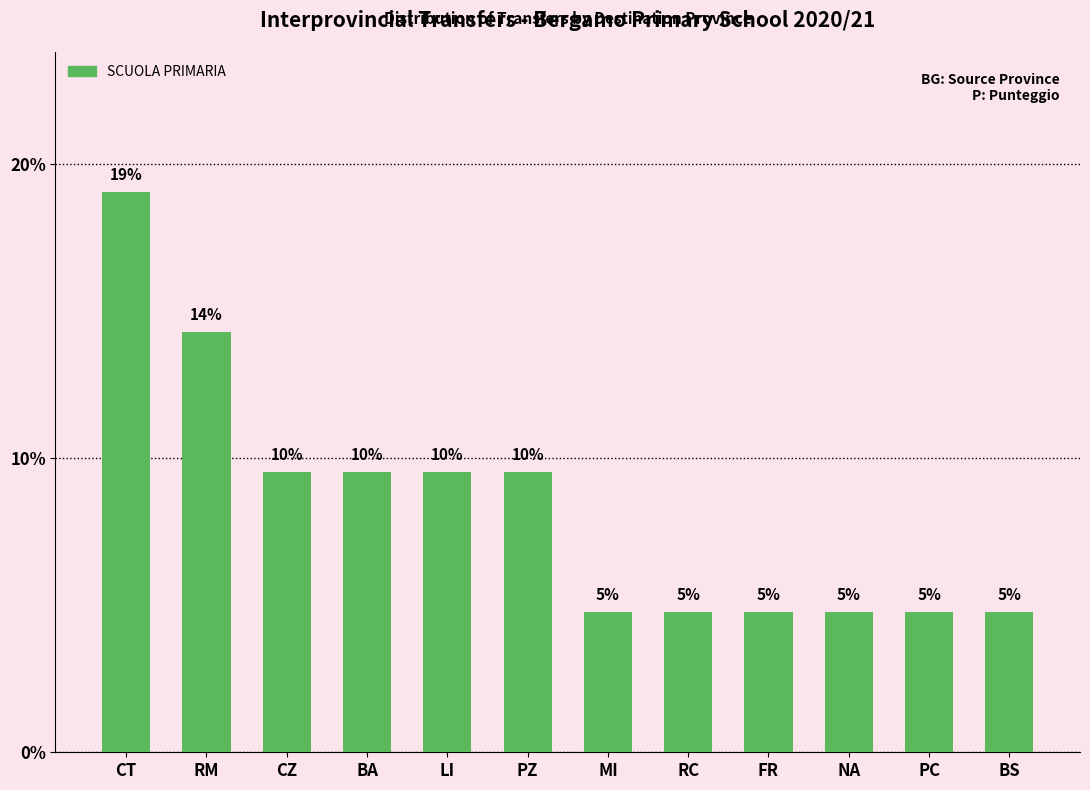

Are the bars horizontal?

No